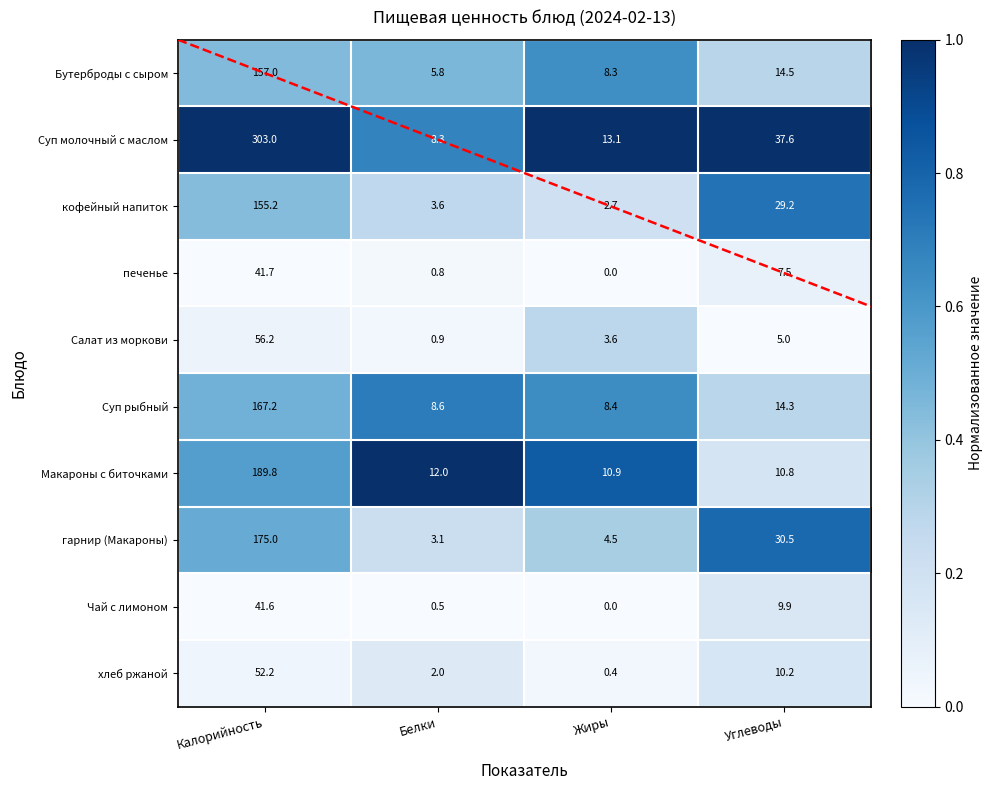

What is the total value across all series at Калорийность?

1338.9